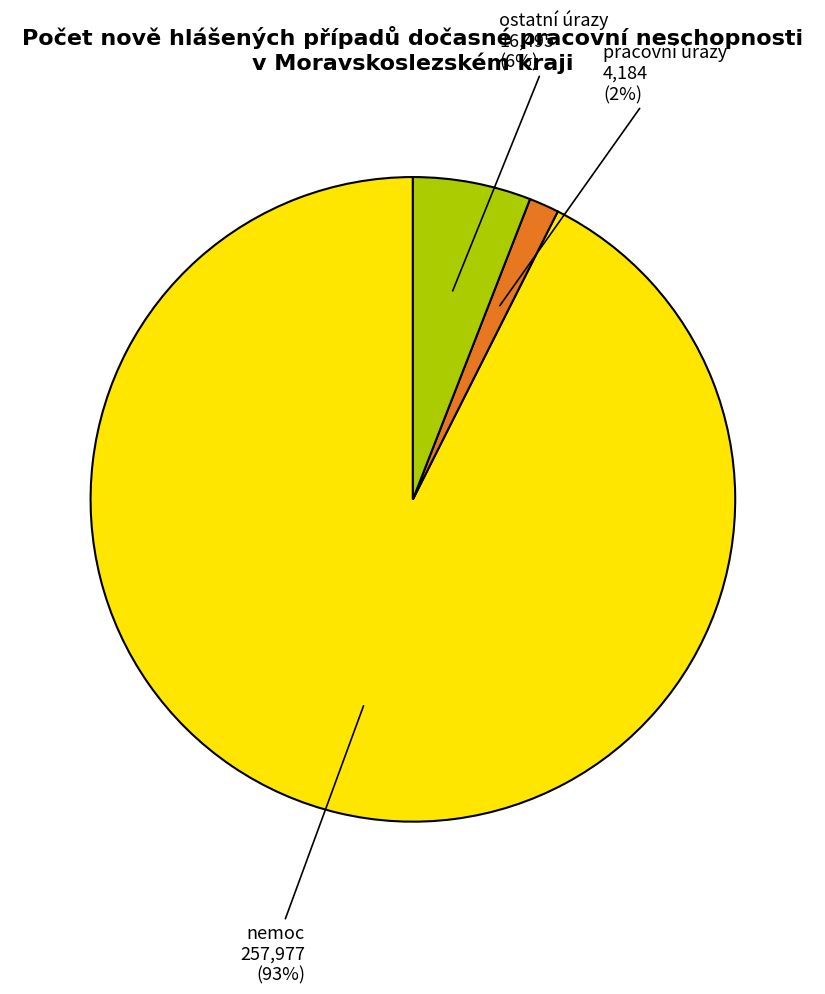

Count the number of slices in the pie.

3